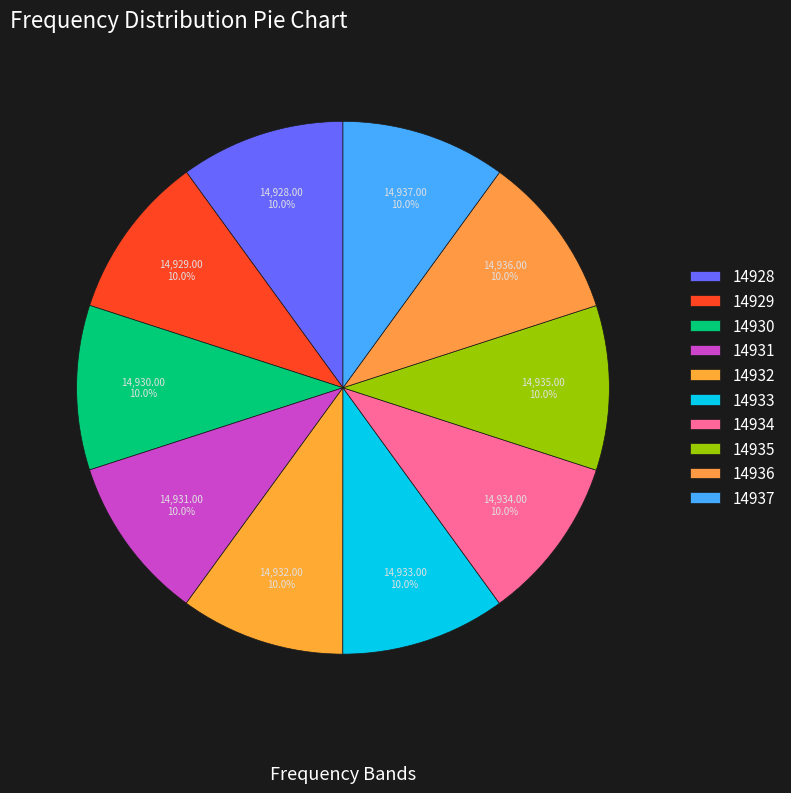

How many slices are in this pie chart?

10